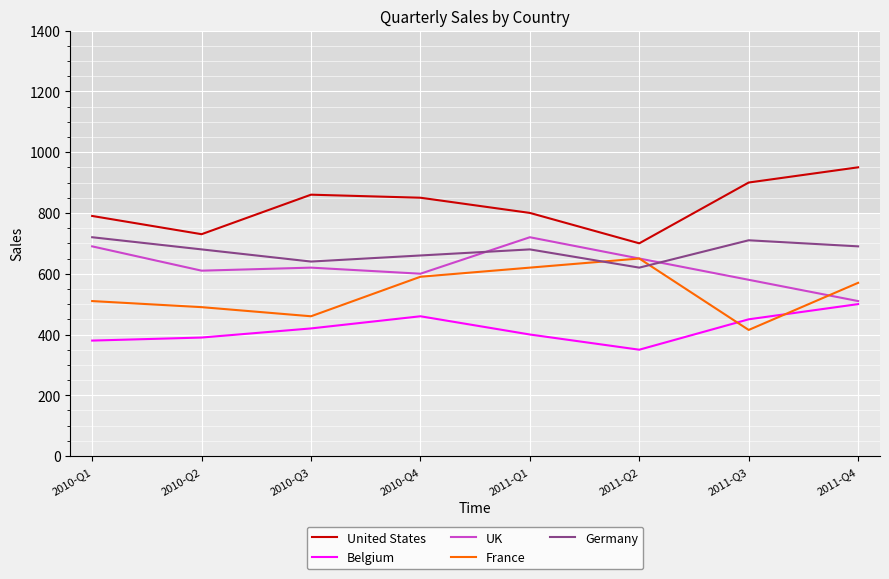

How many lines are shown in the chart?

5